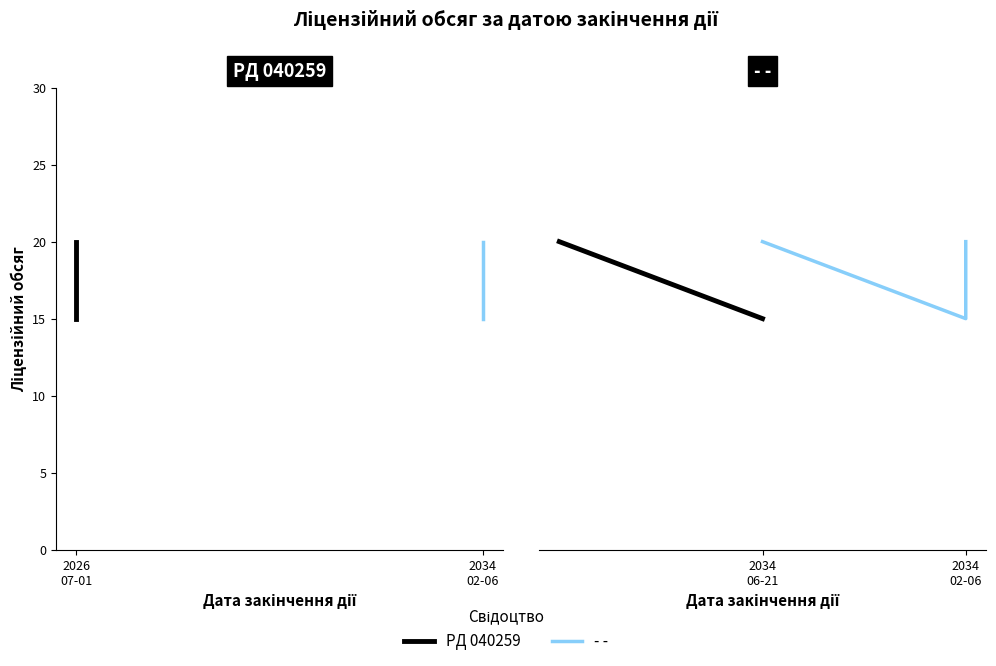

What is the change in value from 2034-02-06 to 2026-07-01?

-5